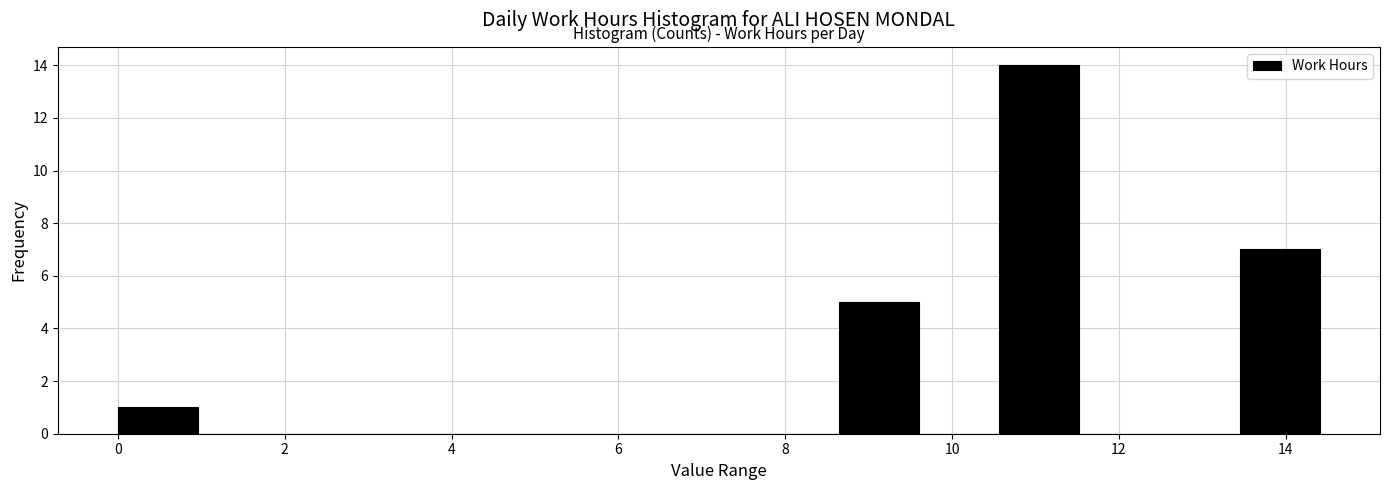

Reading left to right, list every bar in this chart as the range it spans on the x-axis followed by its height. Neither the bar edges nor the heights are printed on the chart, so give them approximately, as read against the axes.

0.0 to 1.0: 1
1.0 to 2.0: 0
2.0 to 2.8: 0
2.8 to 3.8: 0
3.8 to 4.8: 0
4.8 to 5.8: 0
5.8 to 6.8: 0
6.8 to 7.6: 0
7.6 to 8.6: 0
8.6 to 9.6: 5
9.6 to 10.6: 0
10.6 to 11.6: 14
11.6 to 12.4: 0
12.4 to 13.4: 0
13.4 to 14.4: 7